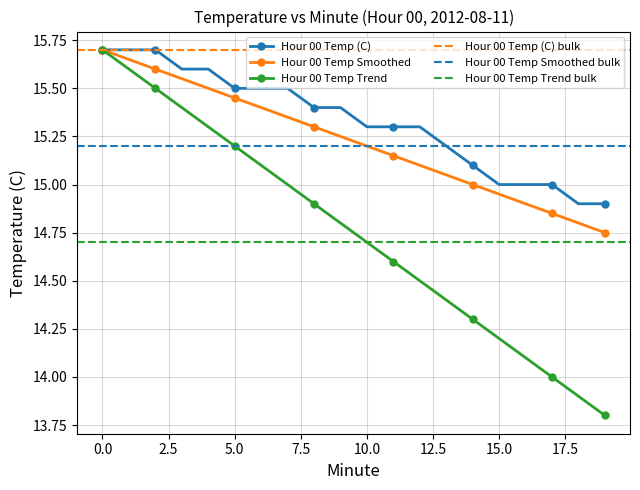

True or false: Hour 00 Temp (C) and Hour 00 Temp Trend intersect in this chart.

False